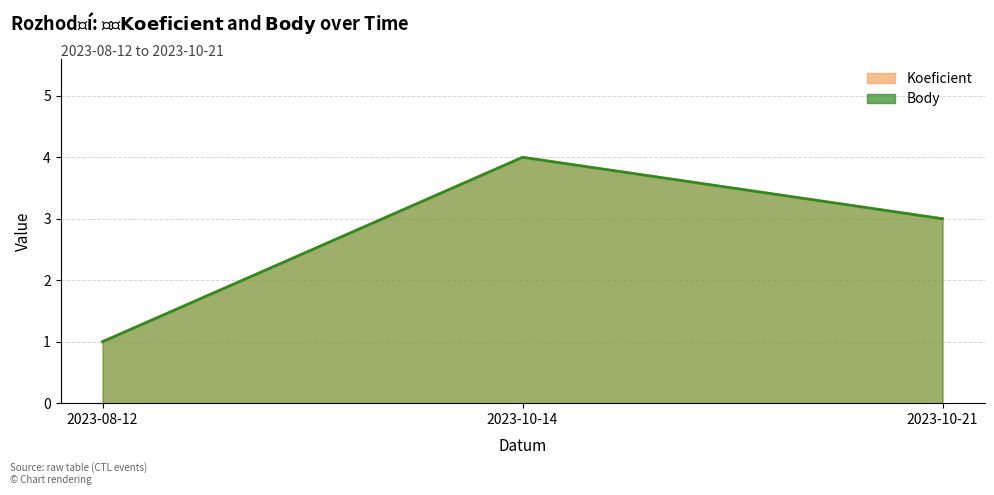

What position from the left is 2023-10-14?

2